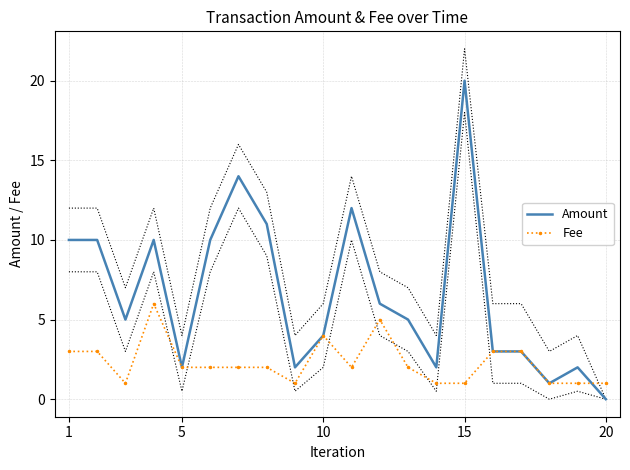

What is the maximum value for Amount?

20.0